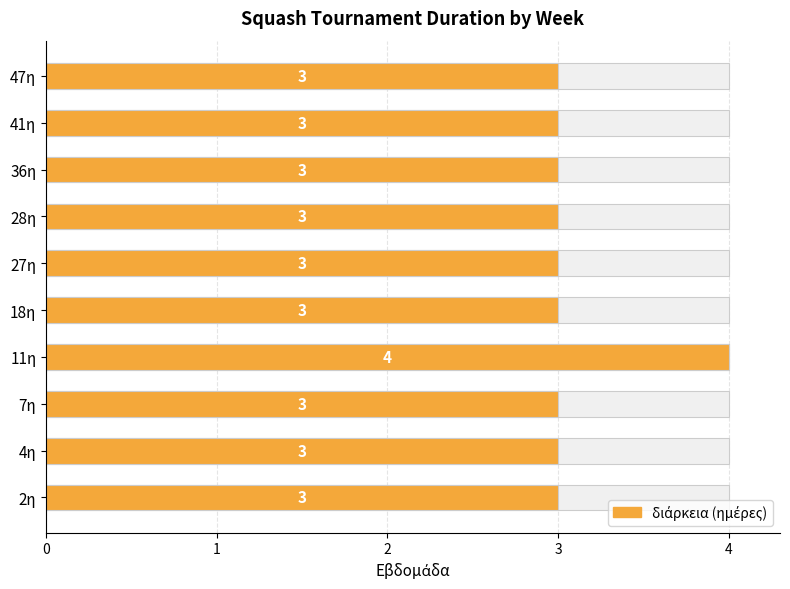

What is the sum of all values?

31